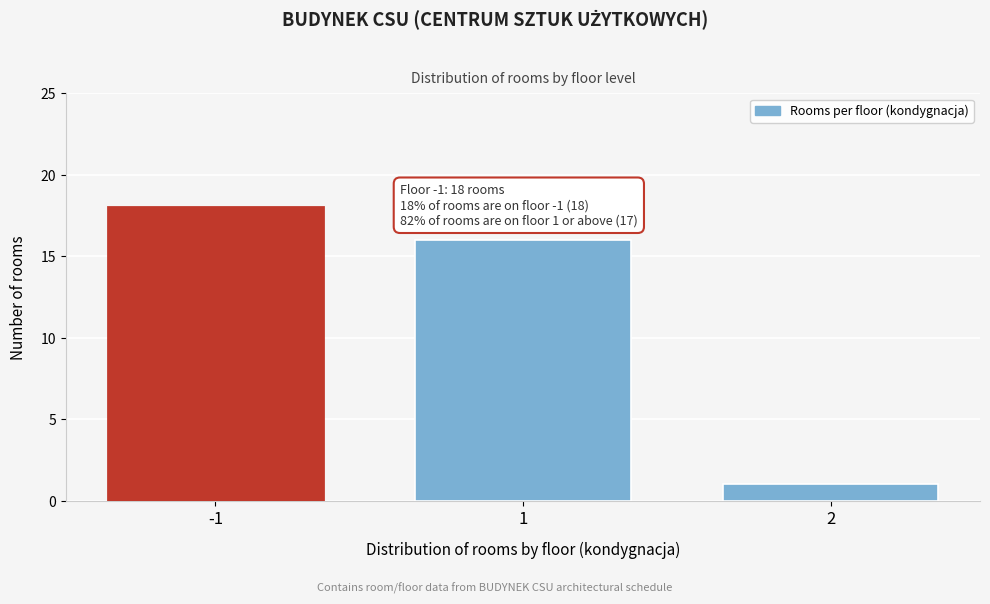

Reading right to left, list all the values displayed in this chart.

2=1	1=16	-1=18